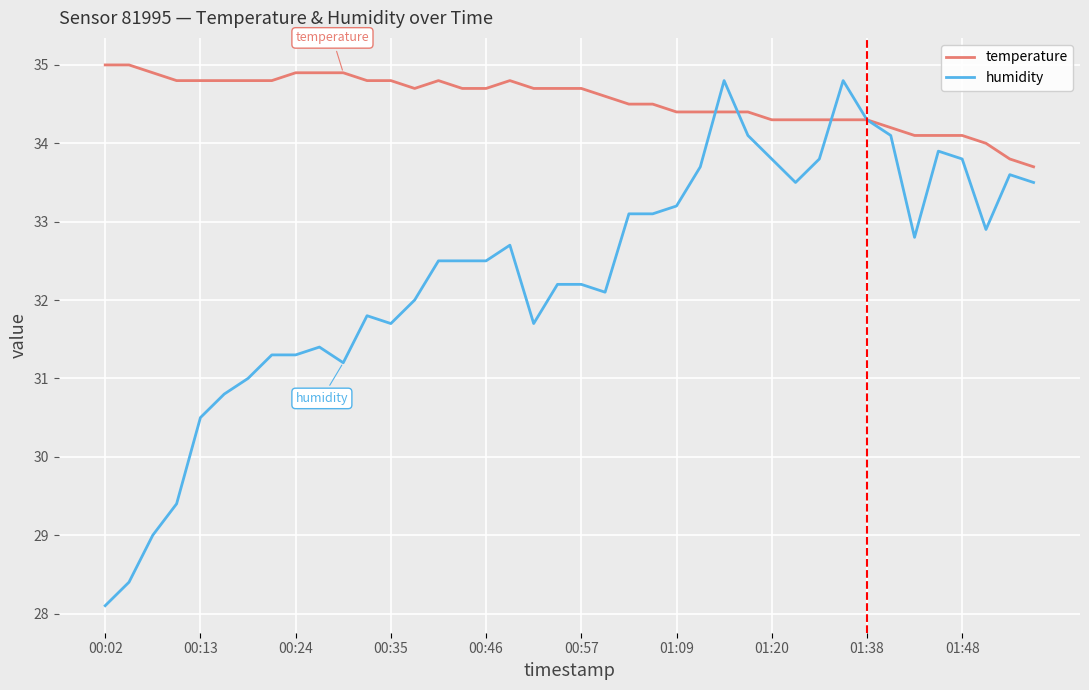

Is this an area chart (filled region under the line)?

No